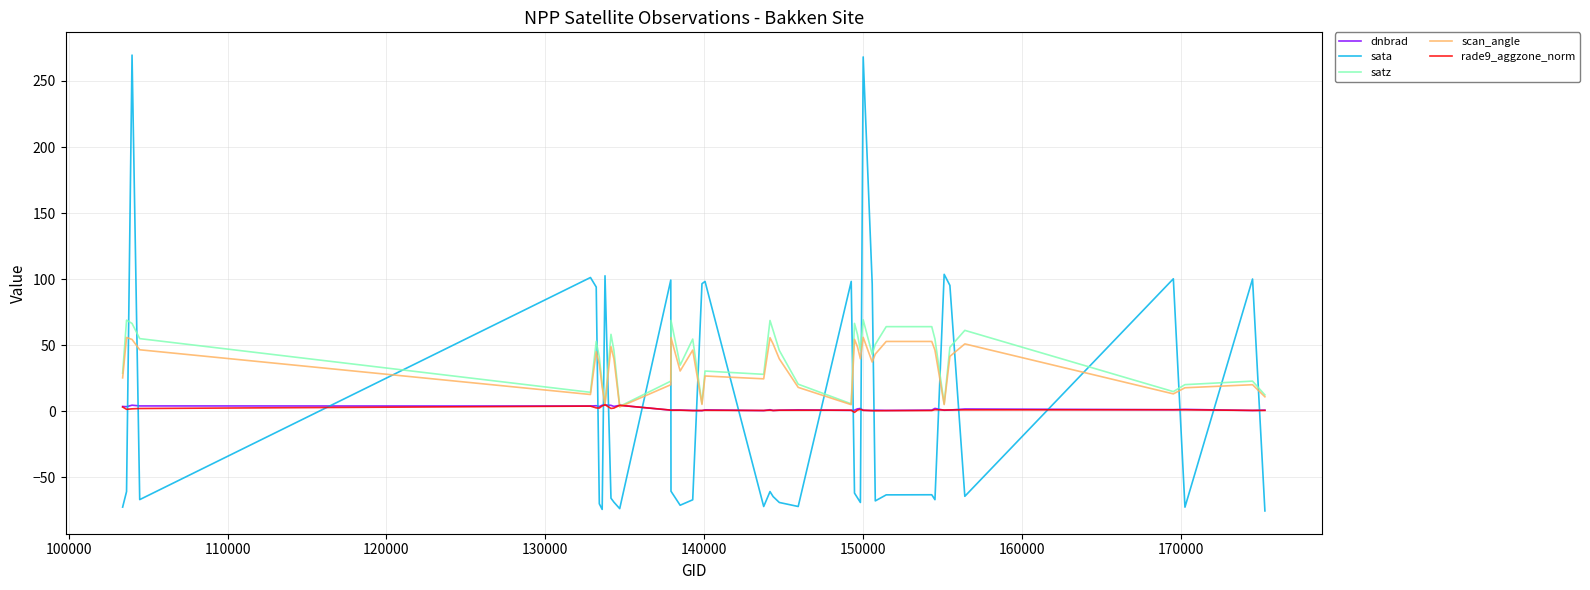

What is the smallest value displayed?

-75.6